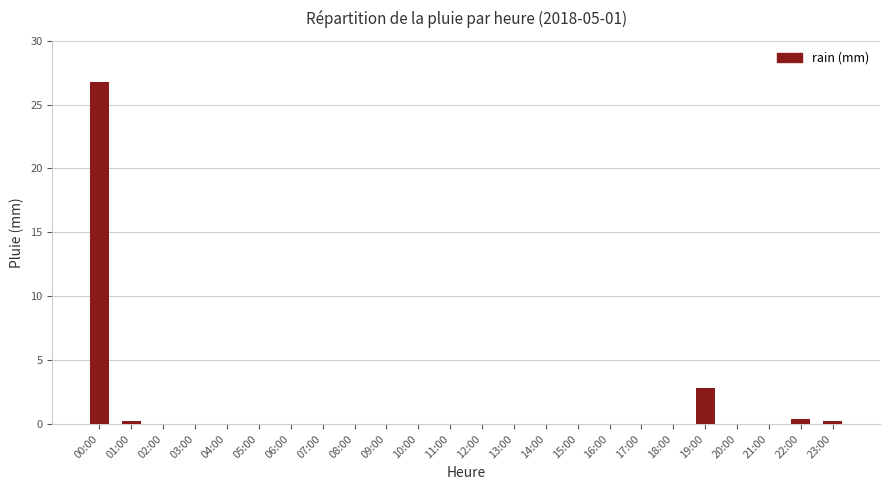

Which label corresponds to the largest value in the chart?

00:00